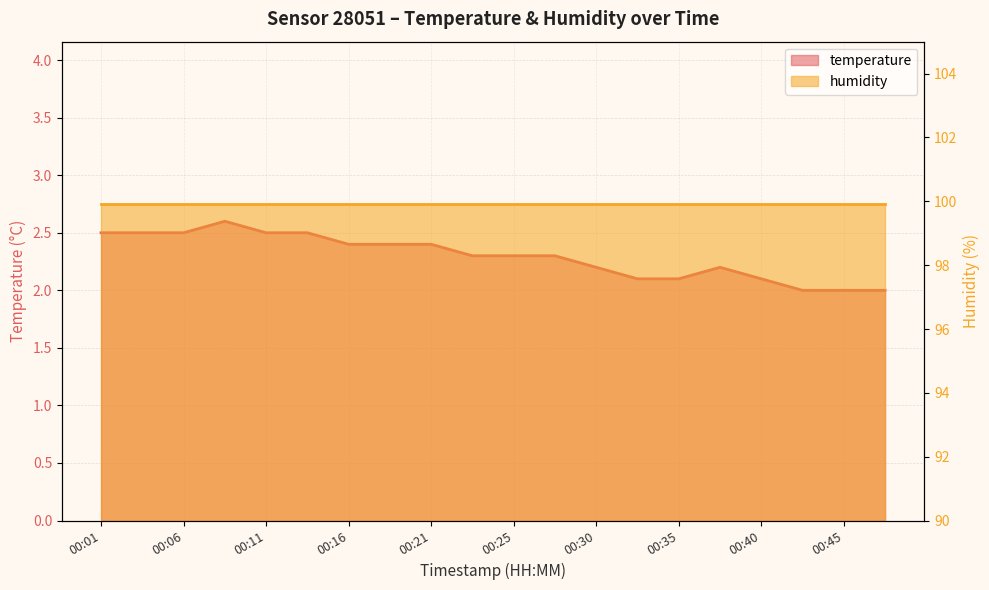

How many points are higher than both their immediate neighbors (excluding endpoints)?

2